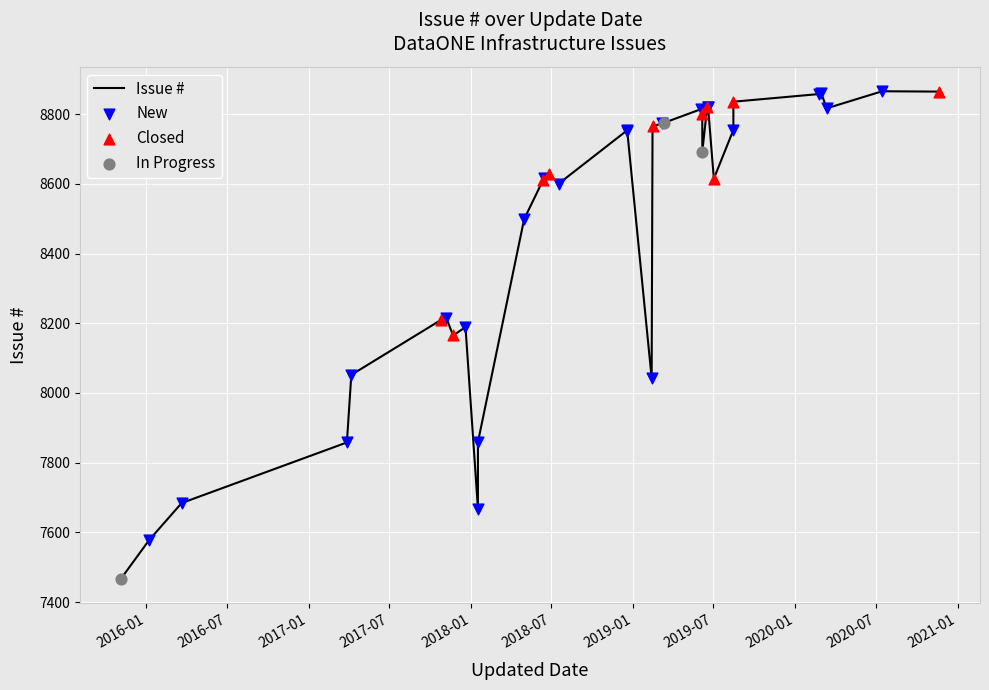

Approximately how many times larger is the value at 2018-12-19 compared to 2020-11-20?

1.0